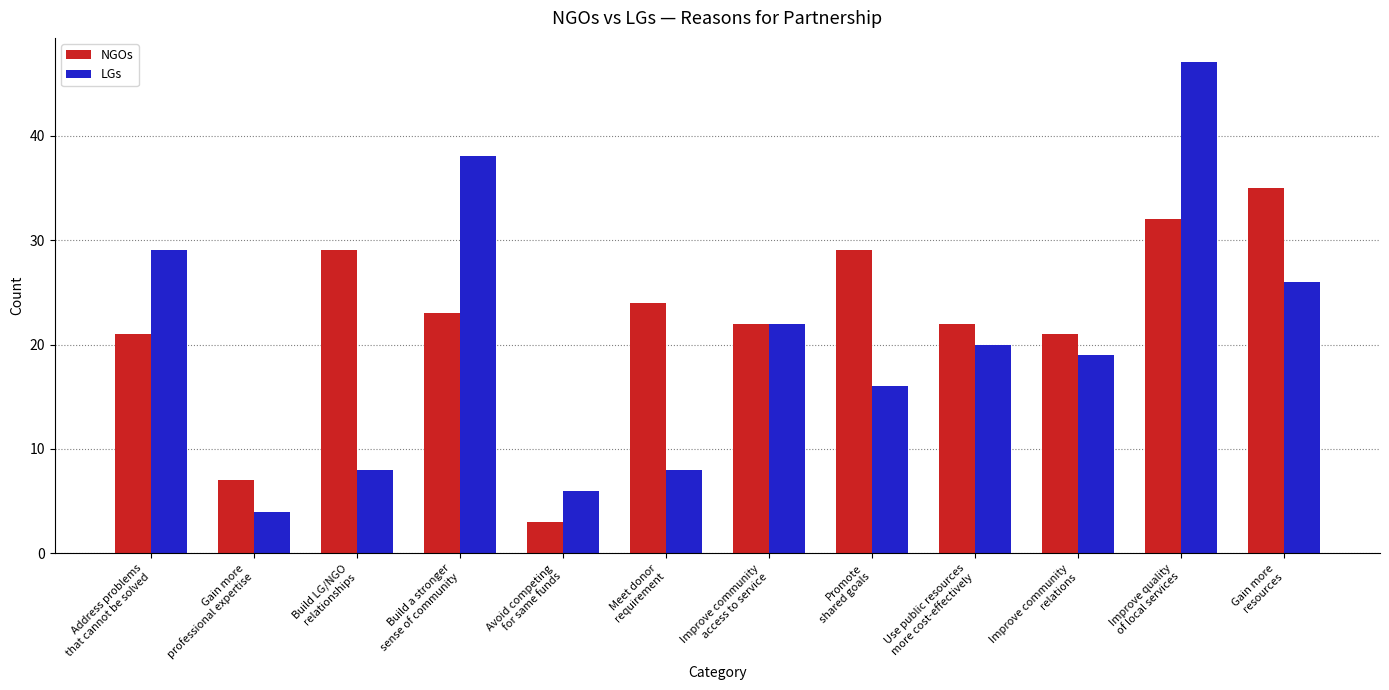

What is the minimum value for NGOs?

3